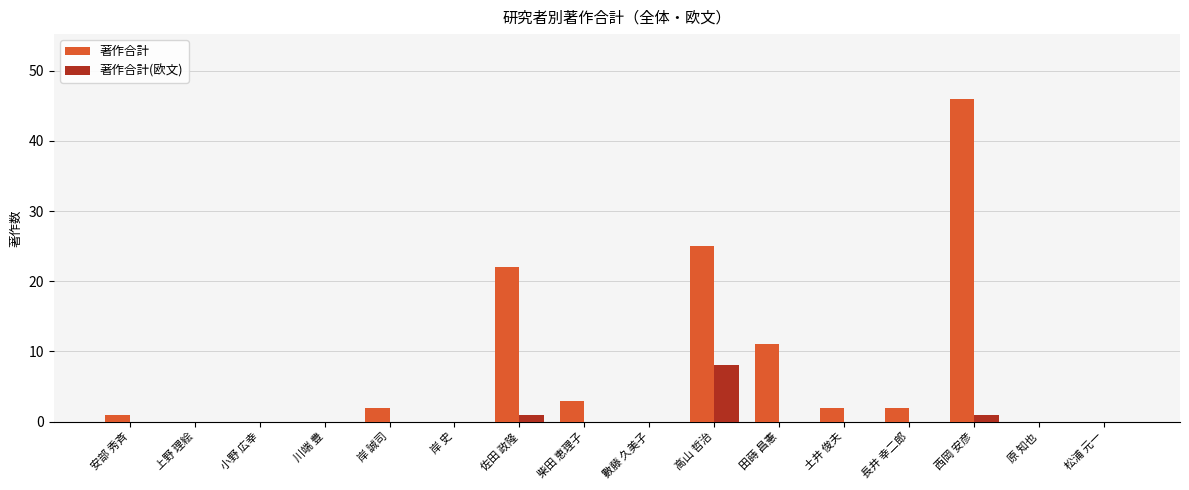

What is the sum of the 著作合計 values at 田蒔 昌憲 and 岸 誠司?

13